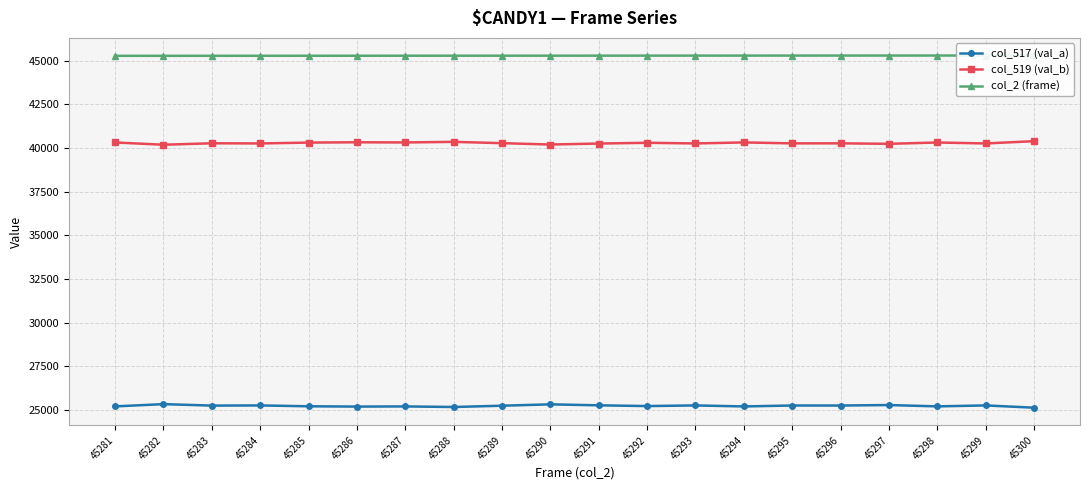

What is the difference between the maximum and second lowest values in the col_2 (frame) series?

18